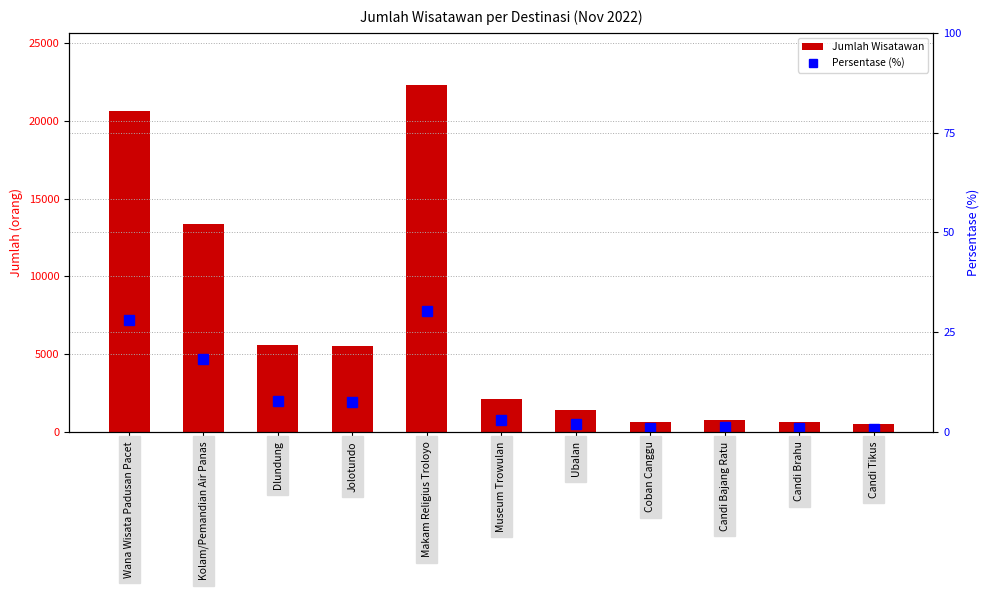

What is the difference between the Jumlah Wisatawan values at Coban Canggu and Kolam/Pemandian Air Panas?

12754.0